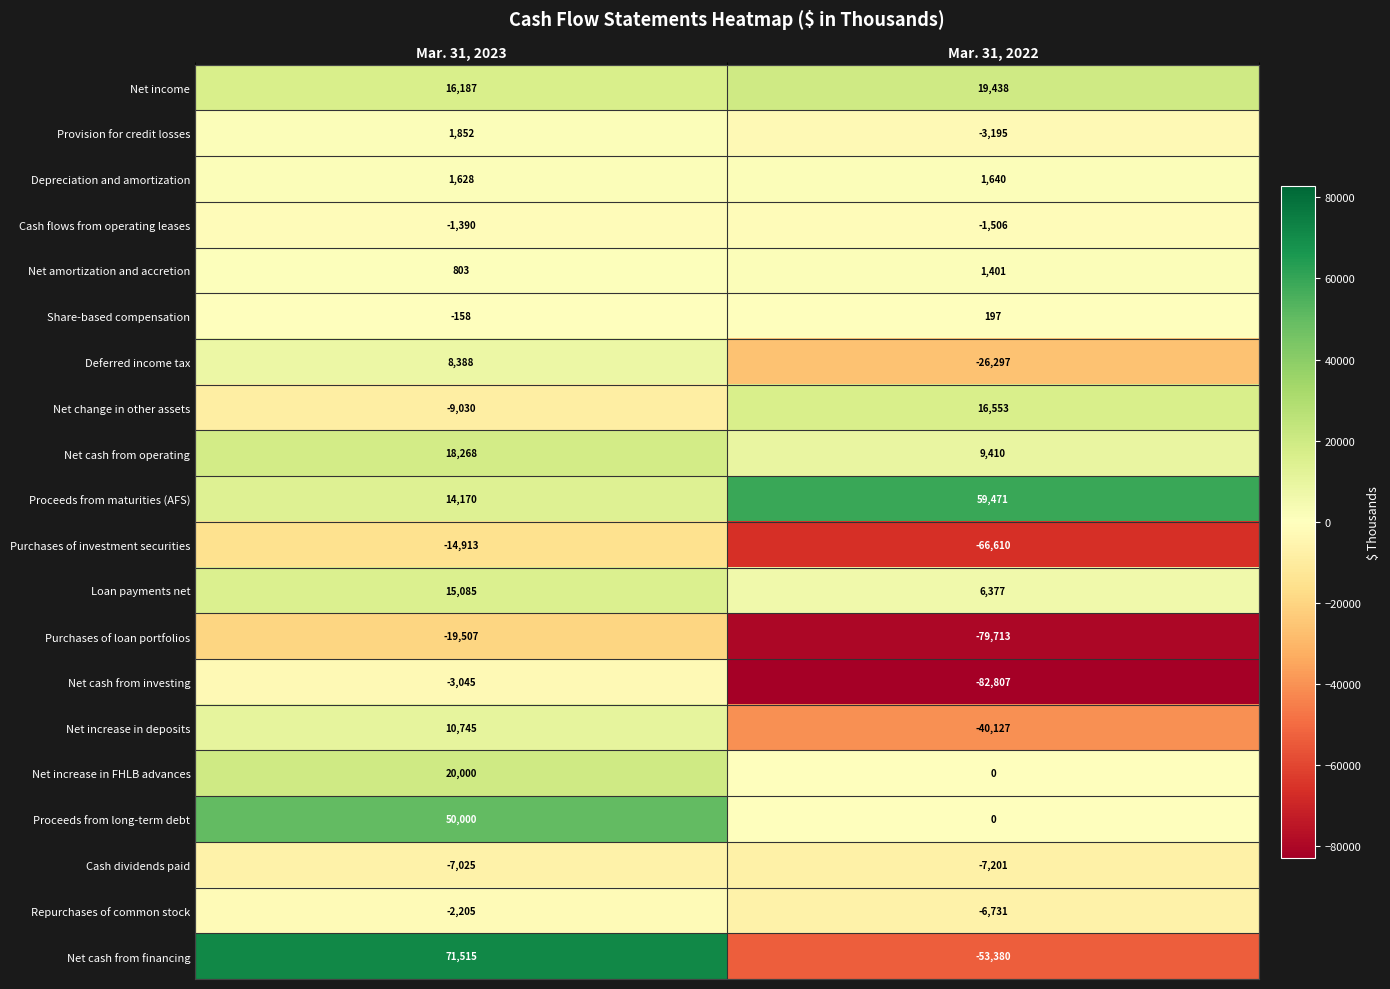

Which label corresponds to the largest value in the chart?

Mar. 31, 2023